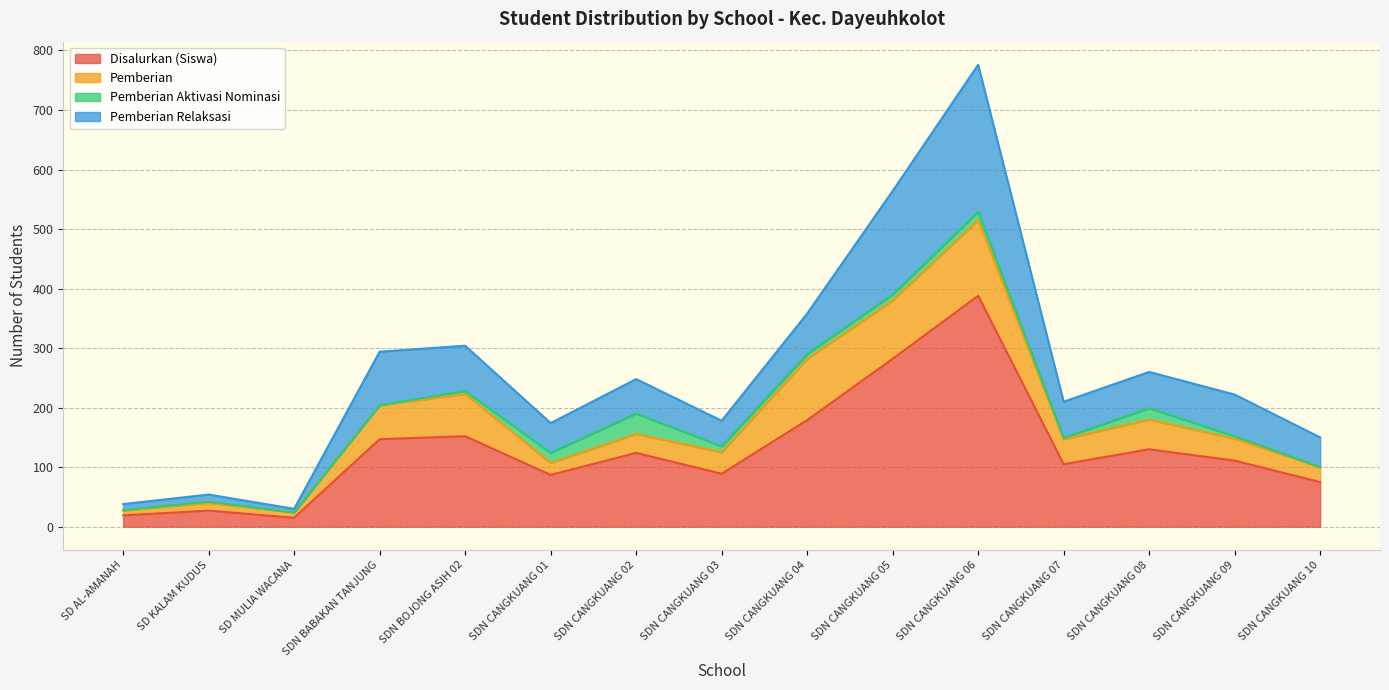

What is the average value of the Disalurkan (Siswa) series?

129